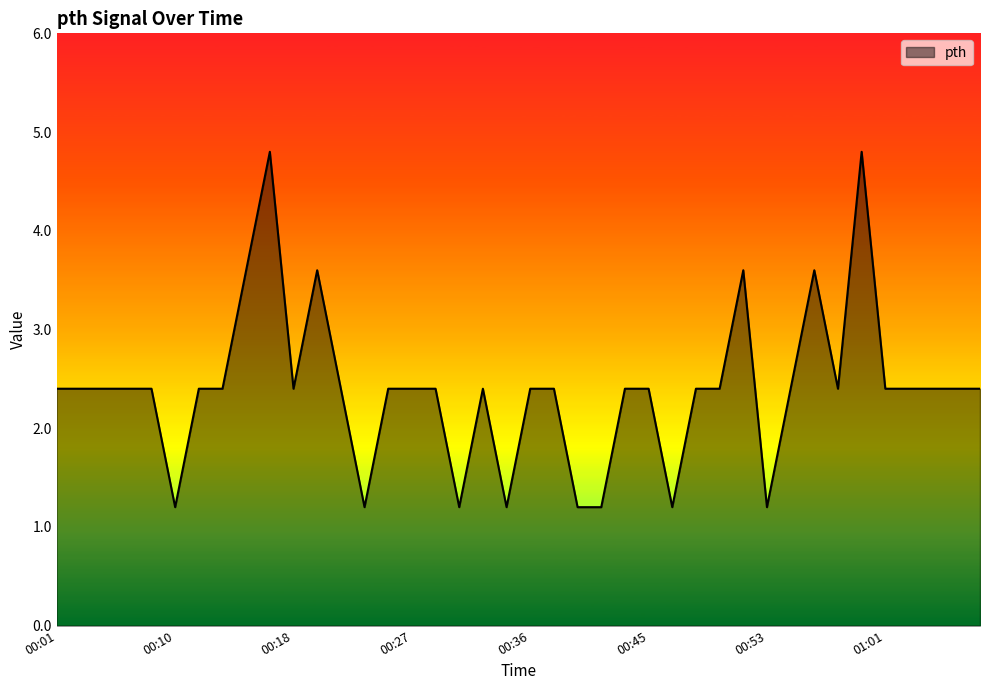

What is the smallest value displayed?

1.2